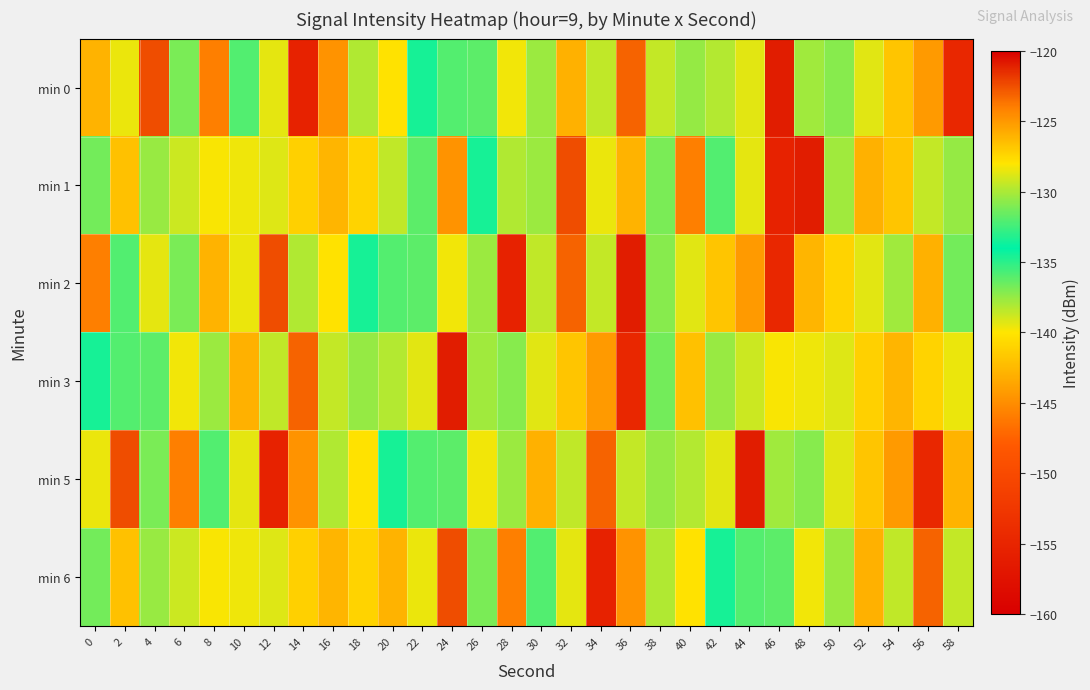

Reading right to left, list all the values displayed in this chart.

min 0: 58=-154.8	56=-144.3	54=-126.8	52=-128.7	50=-130.8	48=-137.7	46=-120.9	44=-139.3	42=-129.8	40=-130.5	38=-129.4	36=-123.1	34=-129.5	32=-126.0	30=-130.3	28=-128.4	26=-131.8	24=-136.0	22=-133.5	20=-140.2	18=-138.1	16=-124.8	14=-155.3	12=-128.6	10=-132.1	8=-124.0	6=-131.1	4=-122.5	2=-128.4	0=-142.9
min 1: 58=-130.5	56=-129.4	54=-126.8	52=-126.0	50=-137.7	48=-120.9	46=-155.3	44=-128.6	42=-132.1	40=-124.0	38=-131.1	36=-142.9	34=-128.4	32=-122.5	30=-130.3	28=-138.1	26=-133.5	24=-124.8	22=-131.8	20=-129.5	18=-127.3	16=-126.1	14=-141.2	12=-128.8	10=-128.4	8=-128.1	6=-138.8	4=-130.5	2=-126.6	0=-131.3
min 2: 58=-131.3	56=-126.0	54=-137.7	52=-139.3	50=-127.3	48=-126.1	46=-154.8	44=-144.3	42=-126.8	40=-128.7	38=-130.8	36=-120.9	34=-129.4	32=-123.1	30=-129.5	28=-155.3	26=-130.3	24=-128.4	22=-131.8	20=-136.0	18=-133.5	16=-140.2	14=-138.1	12=-122.5	10=-128.4	8=-142.9	6=-131.1	4=-128.6	2=-132.1	0=-124.0
min 3: 58=-128.4	56=-127.3	54=-126.1	52=-141.2	50=-128.8	48=-128.4	46=-128.1	44=-138.8	42=-130.5	40=-126.6	38=-131.3	36=-154.8	34=-144.3	32=-126.8	30=-128.7	28=-130.8	26=-137.7	24=-120.9	22=-139.3	20=-129.8	18=-130.5	16=-129.4	14=-123.1	12=-129.5	10=-126.0	8=-130.3	6=-128.4	4=-131.8	2=-136.0	0=-133.5
min 5: 58=-142.9	56=-154.8	54=-144.3	52=-126.8	50=-128.7	48=-130.8	46=-137.7	44=-120.9	42=-139.3	40=-129.8	38=-130.5	36=-129.4	34=-123.1	32=-129.5	30=-126.0	28=-130.3	26=-128.4	24=-131.8	22=-136.0	20=-133.5	18=-140.2	16=-138.1	14=-124.8	12=-155.3	10=-128.6	8=-132.1	6=-124.0	4=-131.1	2=-122.5	0=-128.4
min 6: 58=-129.4	56=-123.1	54=-129.5	52=-126.0	50=-130.3	48=-128.4	46=-131.8	44=-136.0	42=-133.5	40=-140.2	38=-138.1	36=-124.8	34=-155.3	32=-128.6	30=-132.1	28=-124.0	26=-131.1	24=-122.5	22=-128.4	20=-142.9	18=-127.3	16=-126.1	14=-141.2	12=-128.8	10=-128.4	8=-128.1	6=-138.8	4=-130.5	2=-126.6	0=-131.3